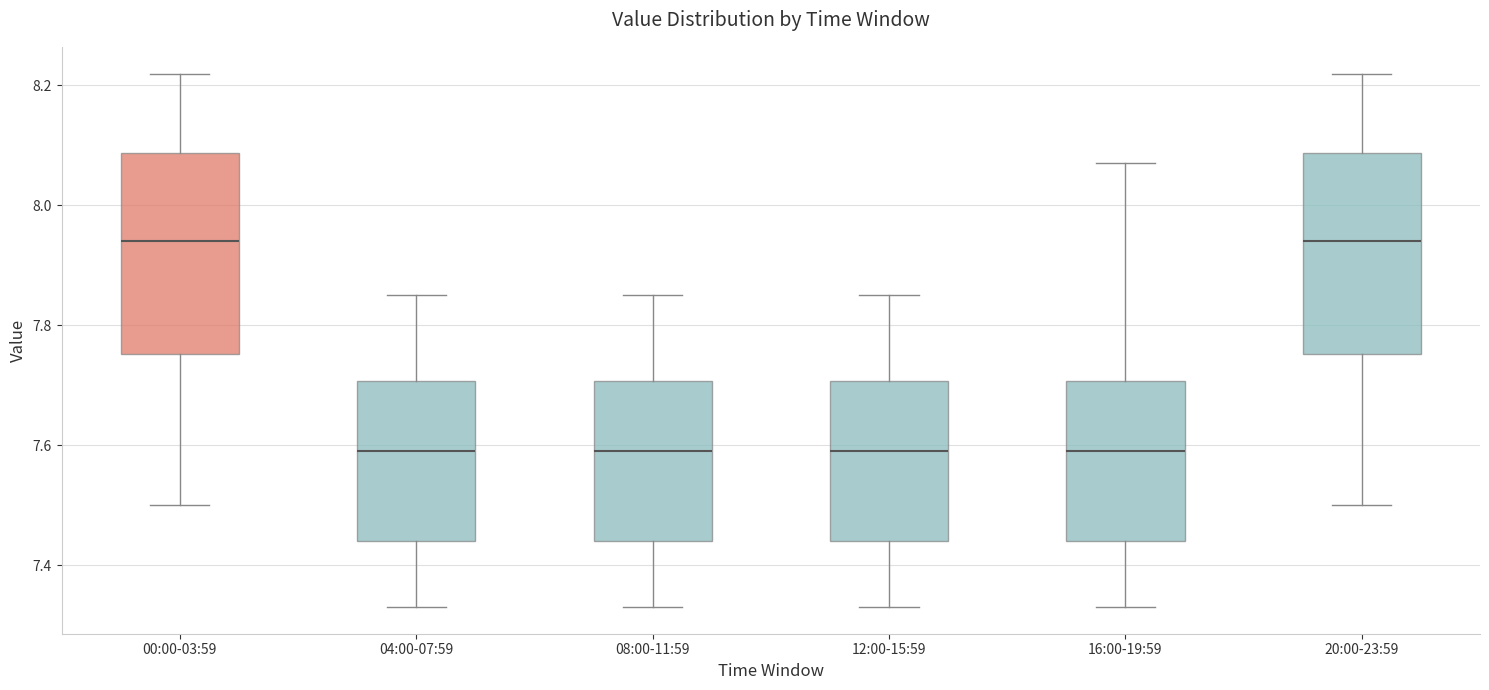

Reading left to right, read every box against the y-axis: the position of its median line, the range the box covers, and the ends of its whiskers. The values are not printed on the chart, so give them approximately, as read against the axis.

00:00-03:59: median 7.94, box 7.76 to 8.08, whiskers 7.50 to 8.22
04:00-07:59: median 7.60, box 7.44 to 7.70, whiskers 7.34 to 7.86
08:00-11:59: median 7.60, box 7.44 to 7.70, whiskers 7.34 to 7.86
12:00-15:59: median 7.60, box 7.44 to 7.70, whiskers 7.34 to 7.86
16:00-19:59: median 7.60, box 7.44 to 7.70, whiskers 7.34 to 8.08
20:00-23:59: median 7.94, box 7.76 to 8.08, whiskers 7.50 to 8.22